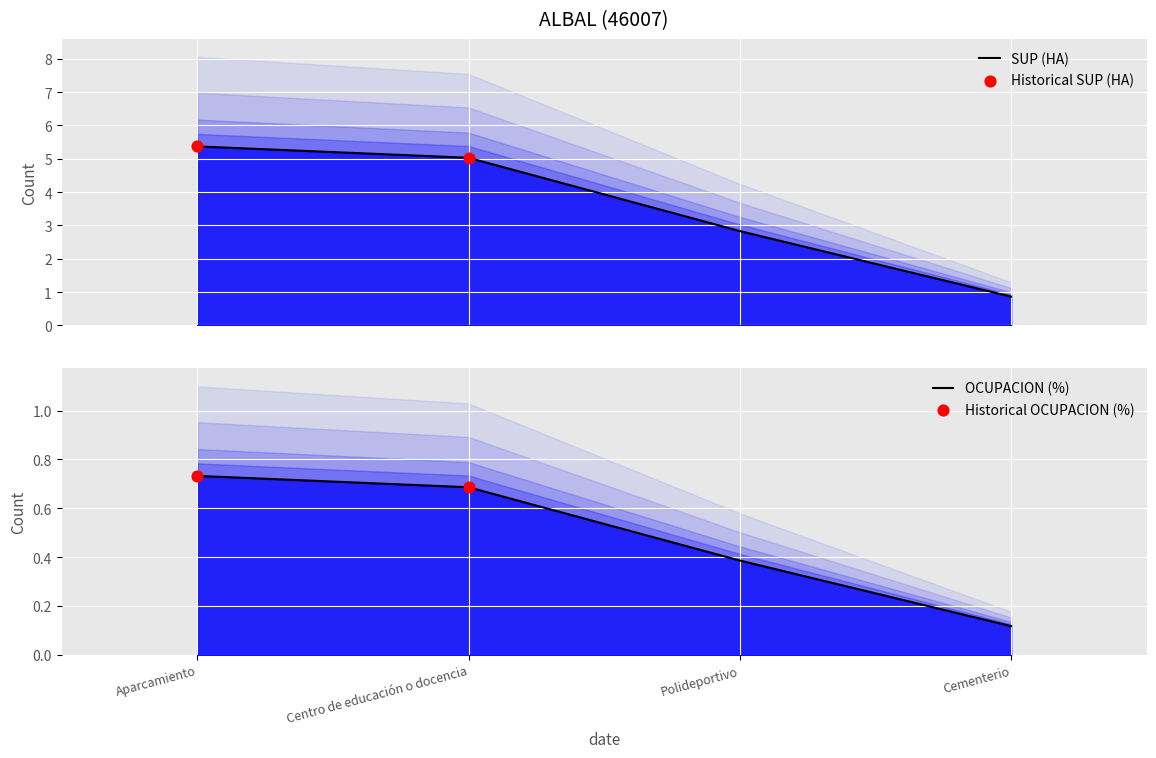

Which series reaches the maximum Y coordinate?

OCUPACION (%)